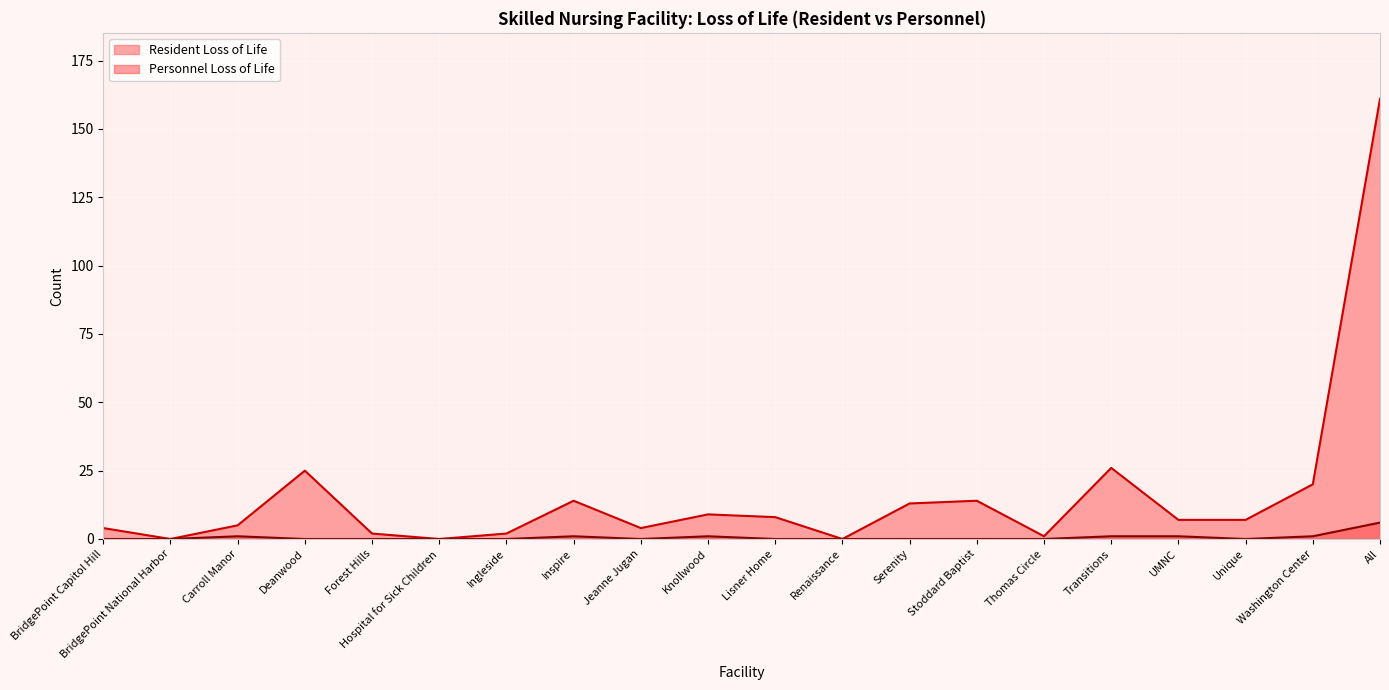

Between Transitions and Washington Center, which is larger?

Transitions